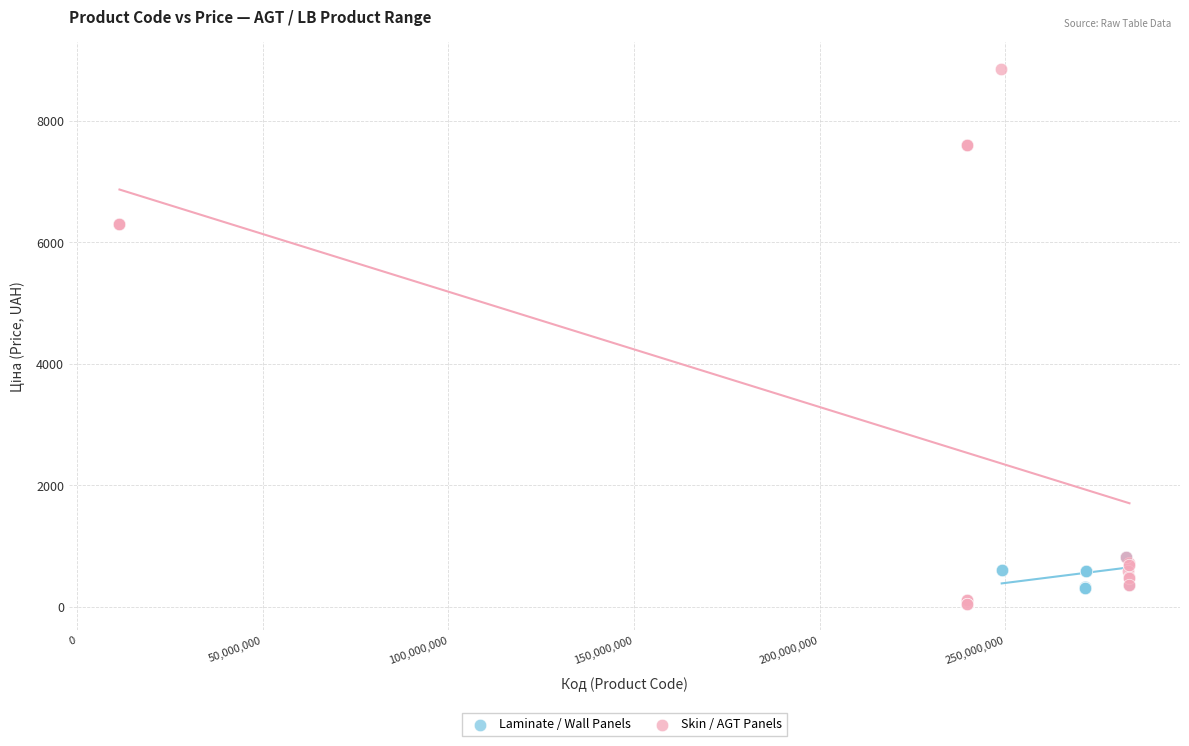

Which series has the widest spread of Y values?

Skin / AGT Panels